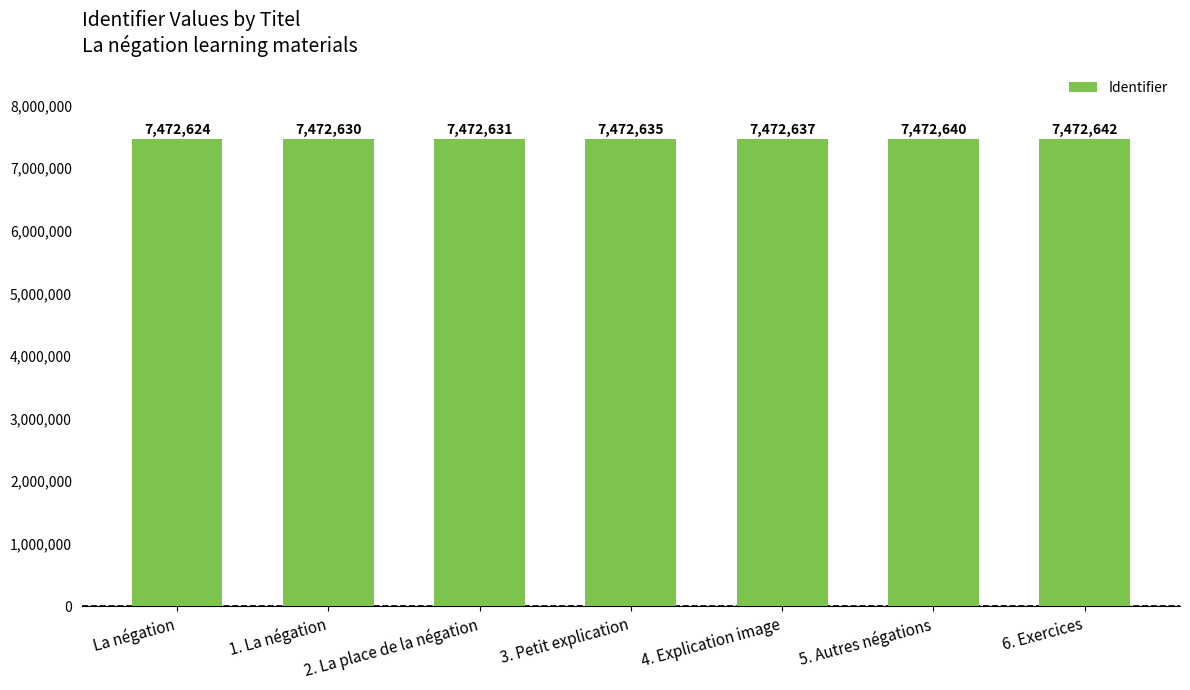

What is the difference between the second highest and minimum values?

16